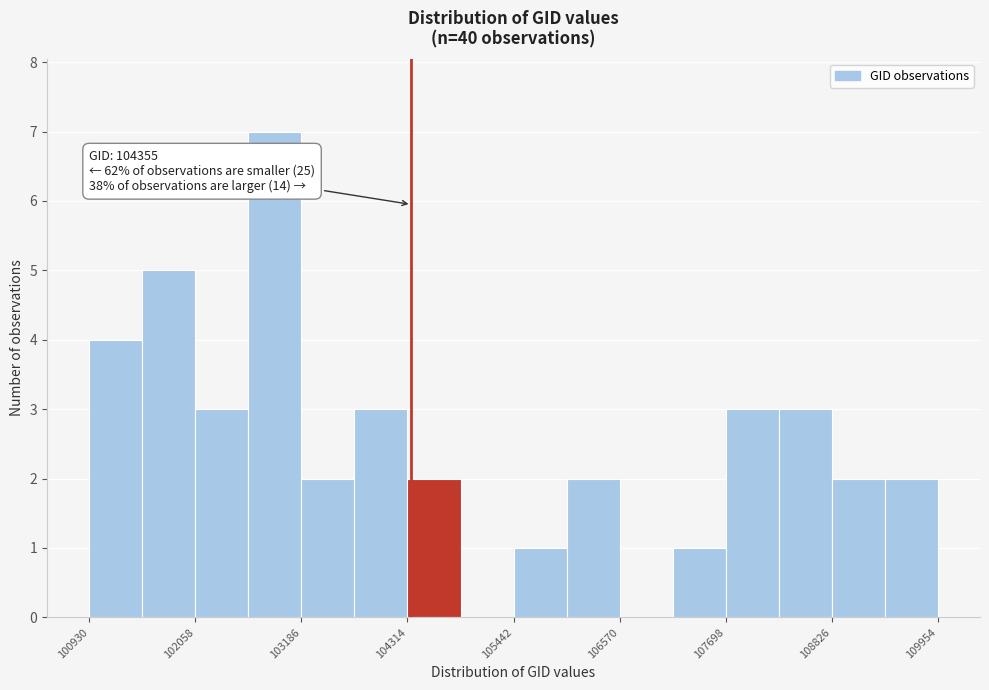

Read against the x-axis, roughly where is the centre of the tallest bar?

103000